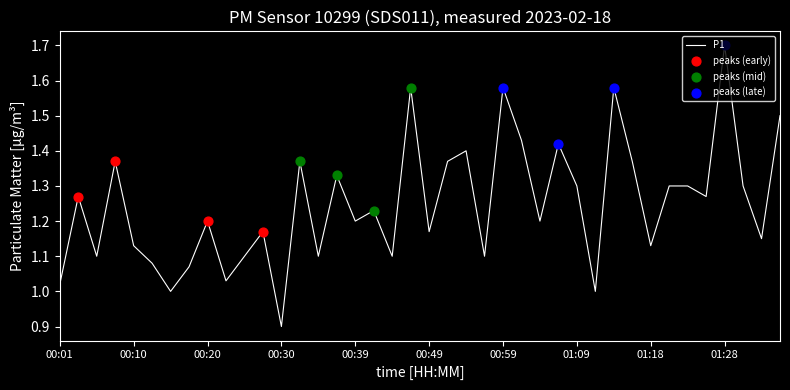

What is the difference between the maximum and minimum values?

0.8